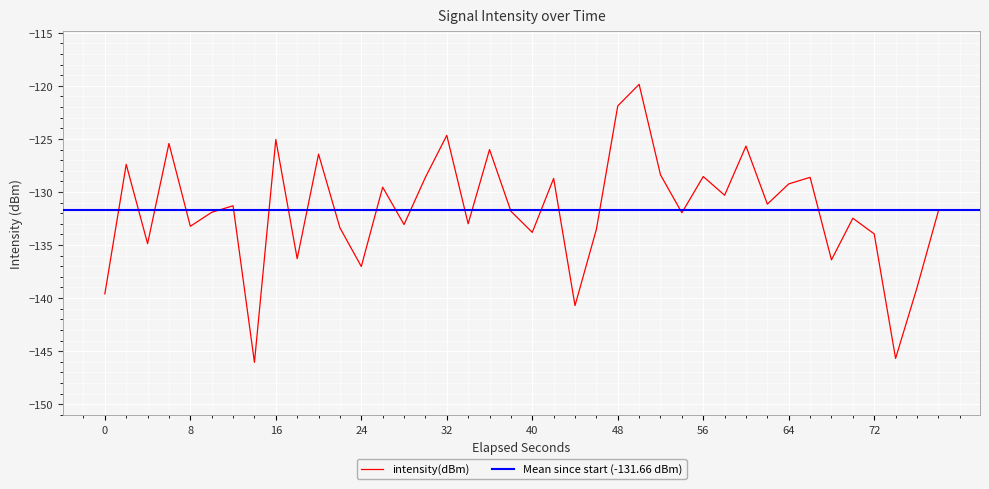

What is the highest value of the intensity(dBm) series?

-119.9